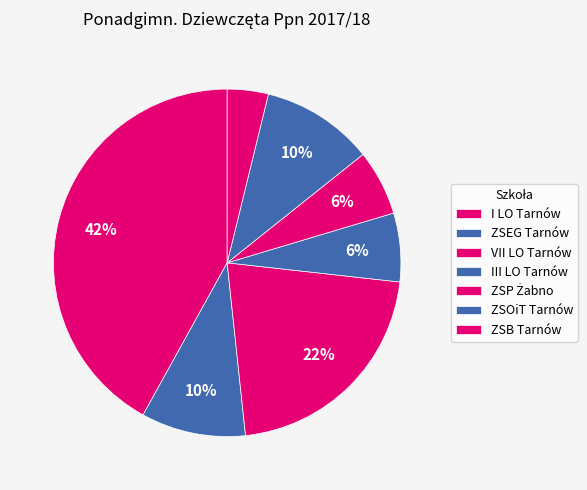

How many slices are in this pie chart?

7